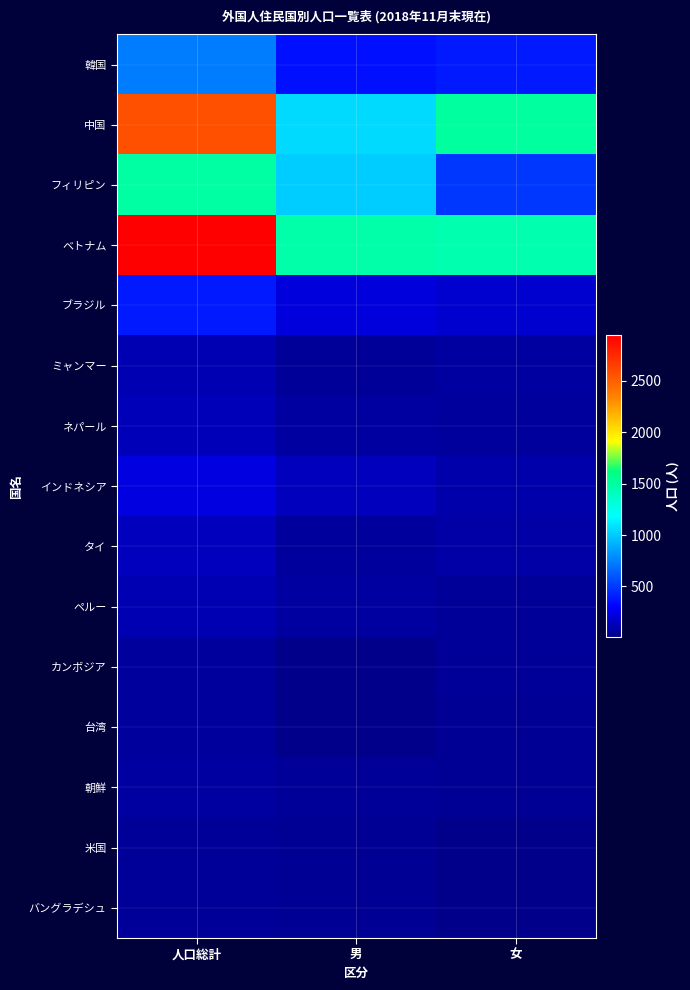

Between 女 and 人口総計, which is larger?

人口総計